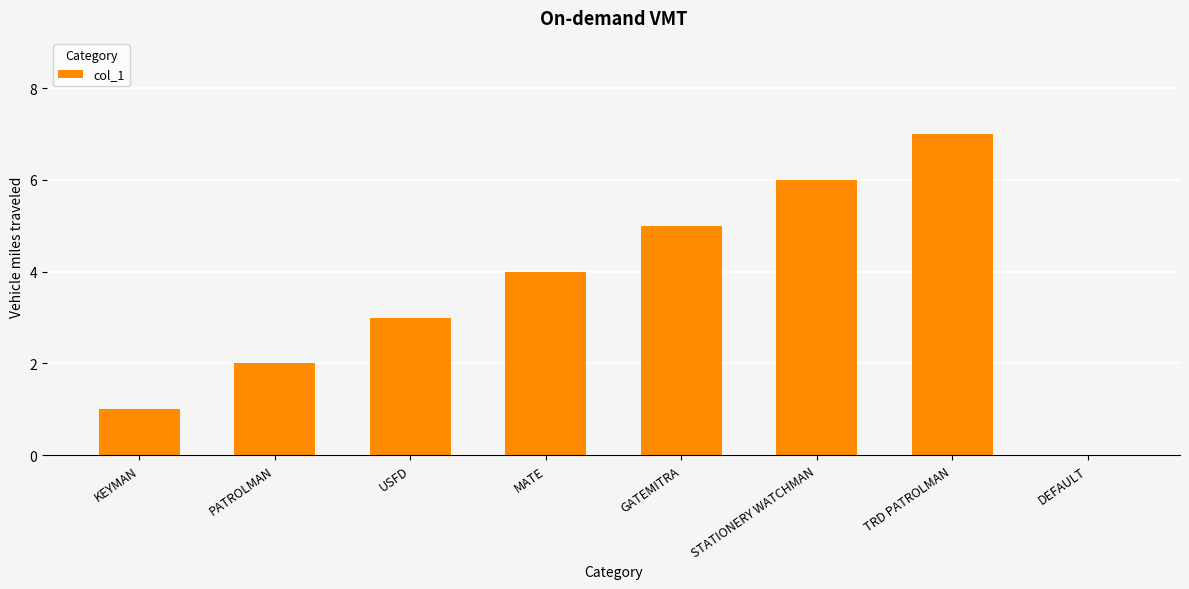

Which category has the highest value across all series?

TRD PATROLMAN